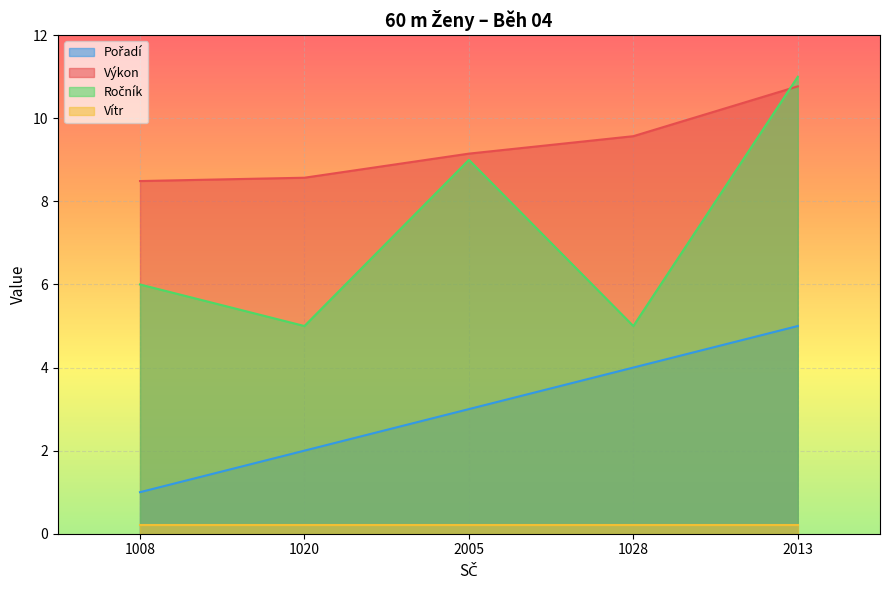

At which label is Pořadí closest to 3?

2005